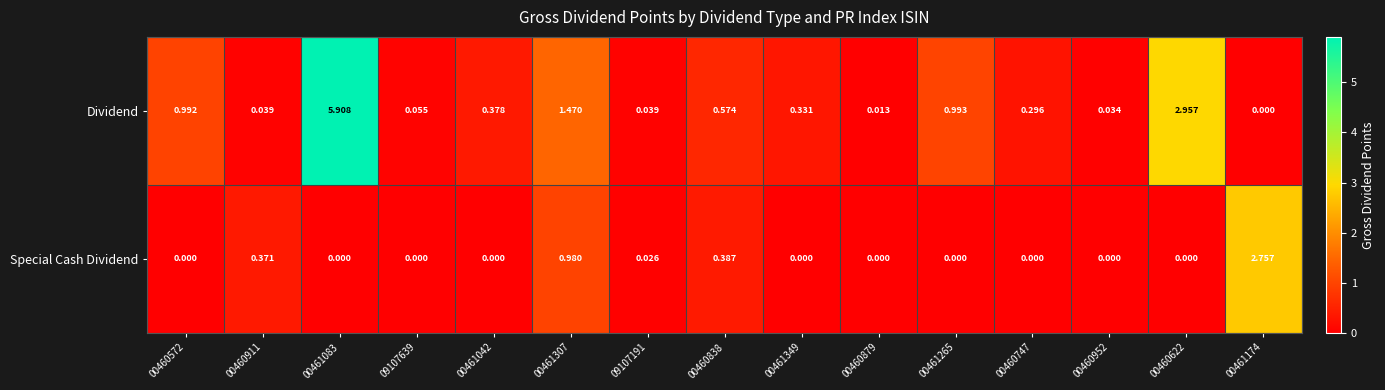

Between 00460838 and 00461265, which series saw the biggest shift?

Dividend